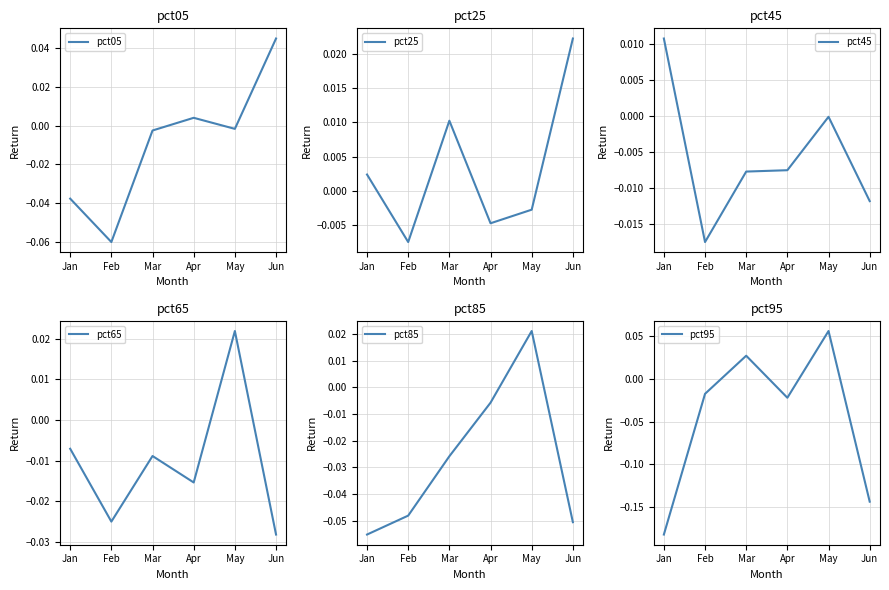

Which series has the largest range (max minus min)?

pct95